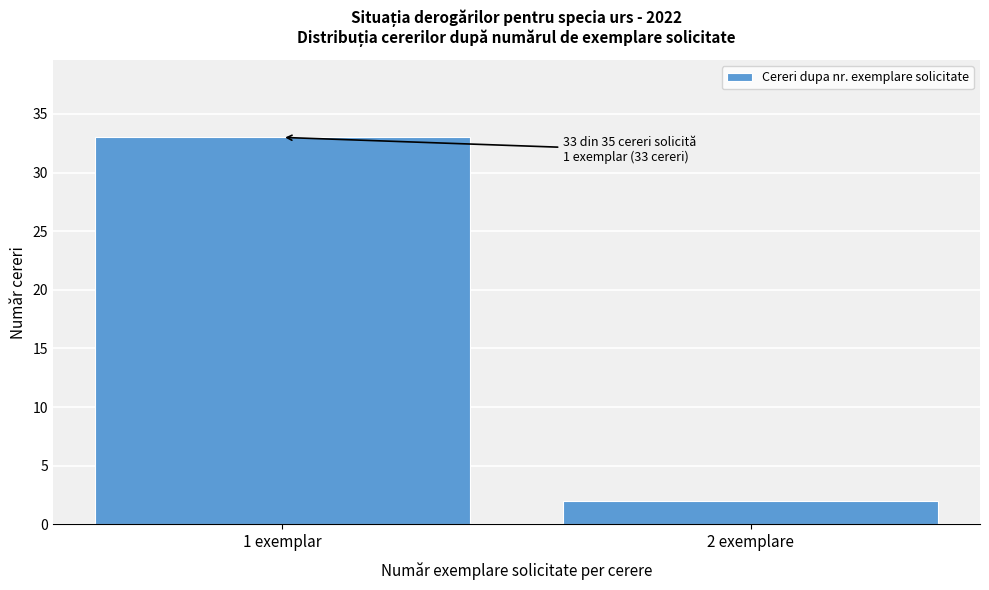

Reading left to right, transcribe all the data shown in this chart.

33	2